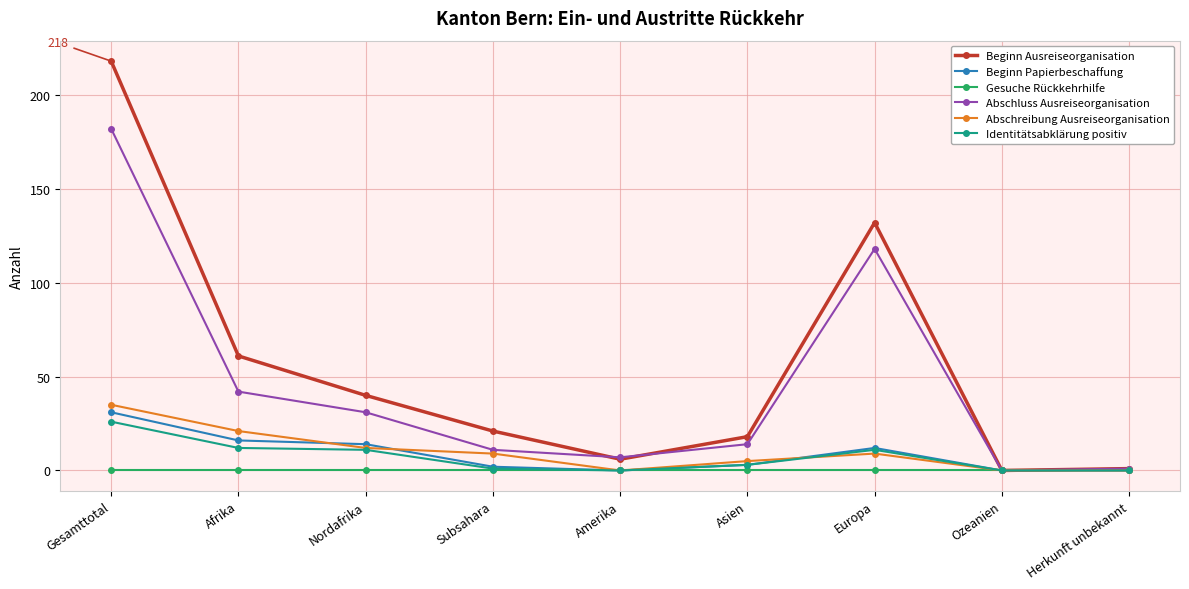

Reading right to left, list all the values displayed in this chart.

Beginn Ausreiseorganisation: Herkunft unbekannt=1	Ozeanien=0	Europa=132	Asien=18	Amerika=6	Subsahara=21	Nordafrika=40	Afrika=61	Gesamttotal=218
Beginn Papierbeschaffung: Herkunft unbekannt=0	Ozeanien=0	Europa=12	Asien=3	Amerika=0	Subsahara=2	Nordafrika=14	Afrika=16	Gesamttotal=31
Gesuche Rückkehrhilfe: Herkunft unbekannt=0	Ozeanien=0	Europa=0	Asien=0	Amerika=0	Subsahara=0	Nordafrika=0	Afrika=0	Gesamttotal=0
Abschluss Ausreiseorganisation: Herkunft unbekannt=1	Ozeanien=0	Europa=118	Asien=14	Amerika=7	Subsahara=11	Nordafrika=31	Afrika=42	Gesamttotal=182
Abschreibung Ausreiseorganisation: Herkunft unbekannt=0	Ozeanien=0	Europa=9	Asien=5	Amerika=0	Subsahara=9	Nordafrika=12	Afrika=21	Gesamttotal=35
Identitätsabklärung positiv: Herkunft unbekannt=0	Ozeanien=0	Europa=11	Asien=3	Amerika=0	Subsahara=1	Nordafrika=11	Afrika=12	Gesamttotal=26